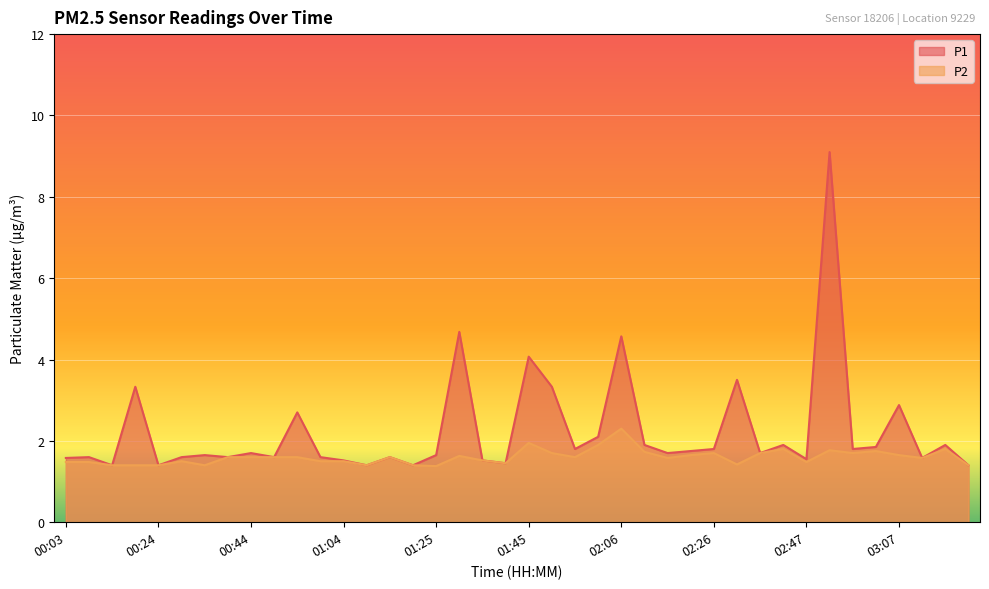

At 03:12, list the series in order from largest to smallest.

P1, P2